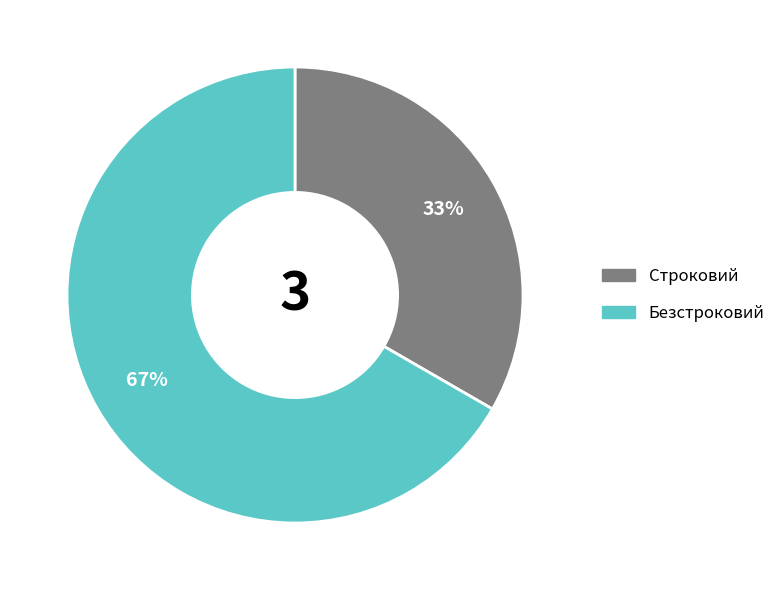

To the nearest percent, what is the average slice percentage?

50%